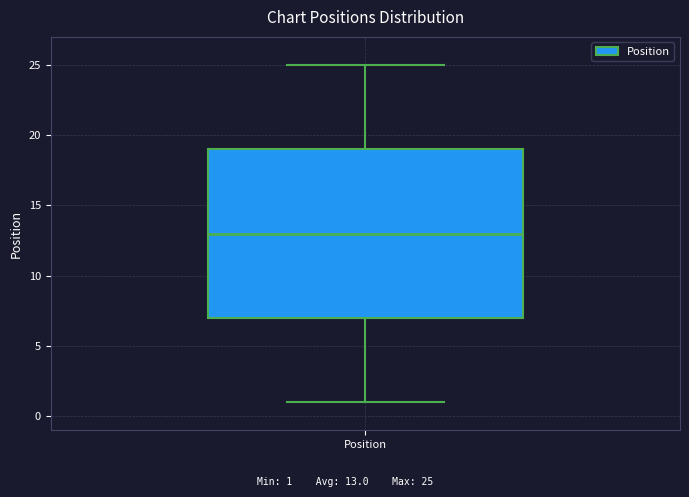

Read this box plot against the y-axis: the position of the median line, the range covered by the box, and the ends of both whiskers. The values are not printed on the chart, so give them approximately, as read against the axis.

median 13, box 7 to 19, whiskers 1 to 25